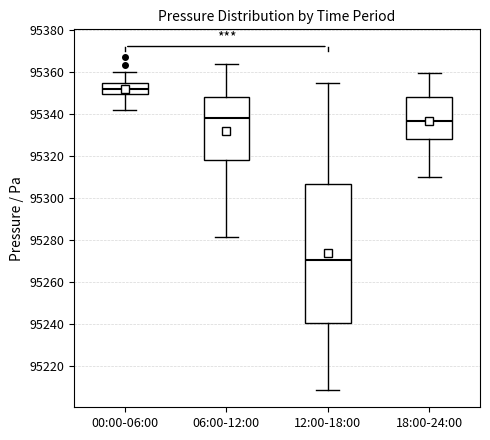

Reading left to right, transcribe this box plot: for each box, give where its median line is, the range the box spans, and where its two whiskers end, as read against the y-axis. The values are not printed on the chart, so give them approximately, as read against the axis.

00:00-06:00: median 95352, box 95350 to 95354, whiskers 95342 to 95360
06:00-12:00: median 95338, box 95318 to 95348, whiskers 95282 to 95364
12:00-18:00: median 95270, box 95240 to 95306, whiskers 95208 to 95356
18:00-24:00: median 95336, box 95328 to 95348, whiskers 95310 to 95360